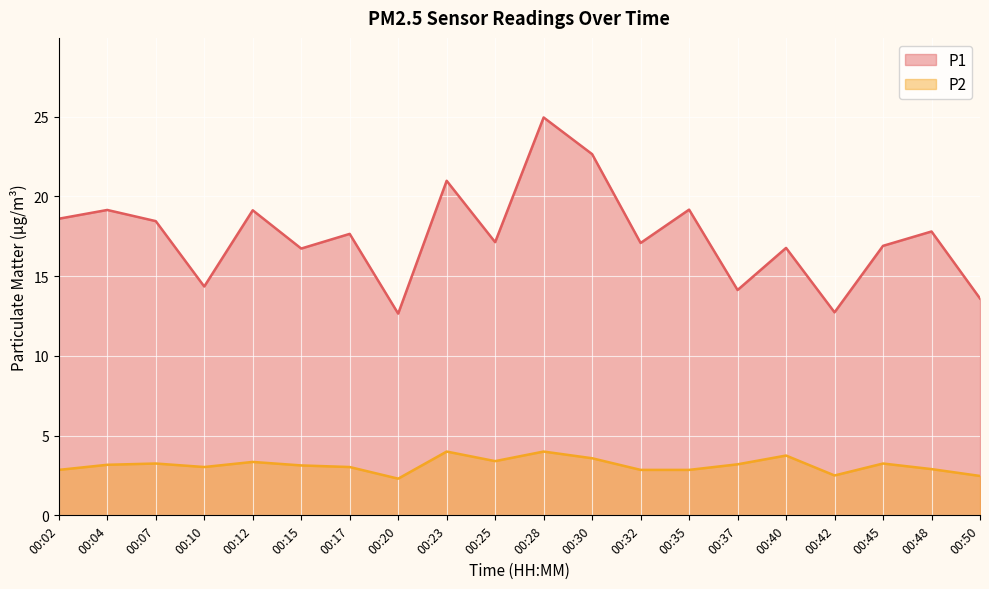

True or false: P2 and P1 intersect in this chart.

False